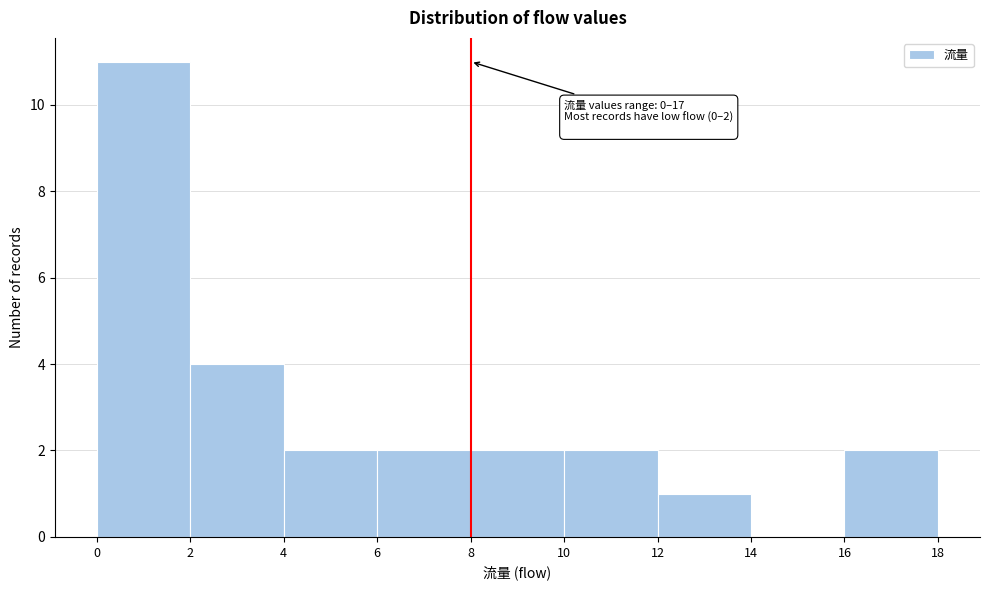

Which range on the x-axis has the tallest bar?

0 to 2